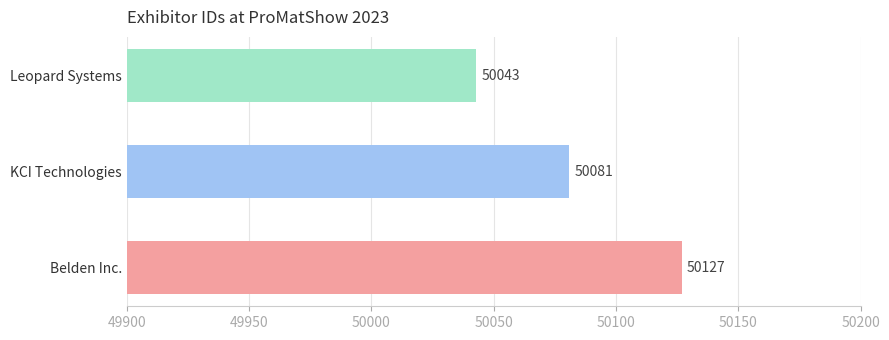

What is the change in value from Belden Inc. to KCI Technologies?

-46